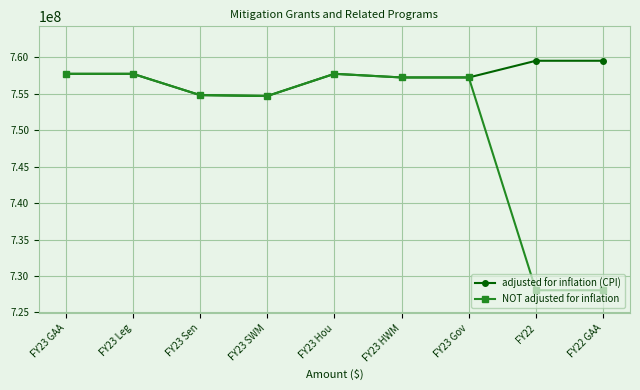

True or false: NOT adjusted for inflation has more than 0 interior local peaks.

True